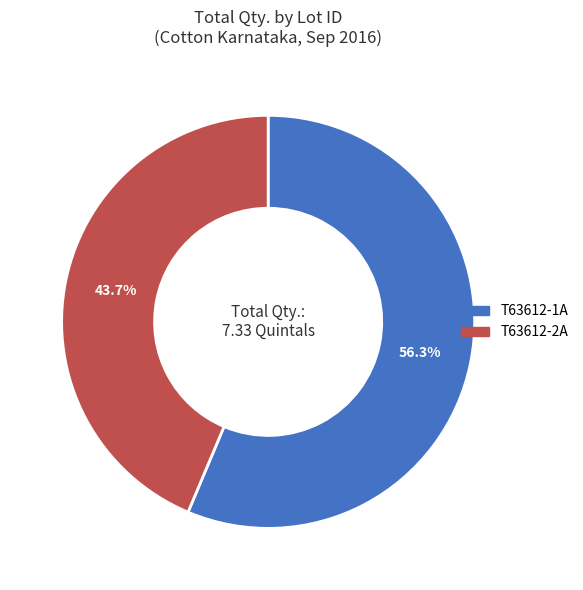

To the nearest percent, what portion does T63612-2A represent?

44%